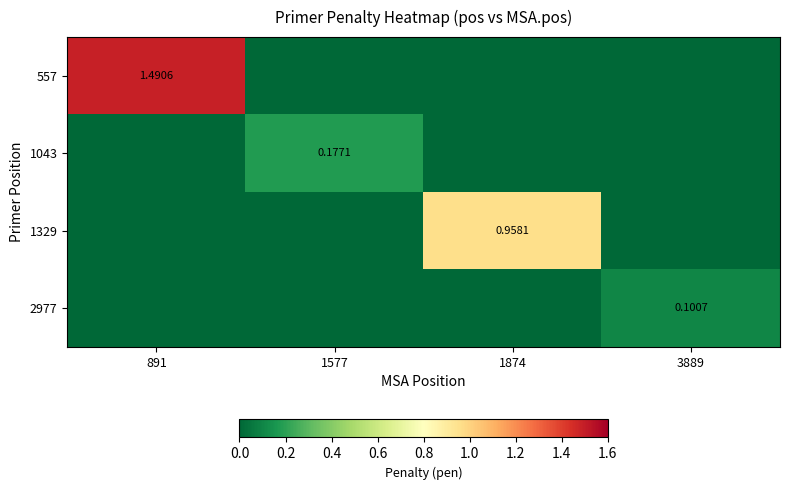

Between 1577 and 3889, which is larger?

1577